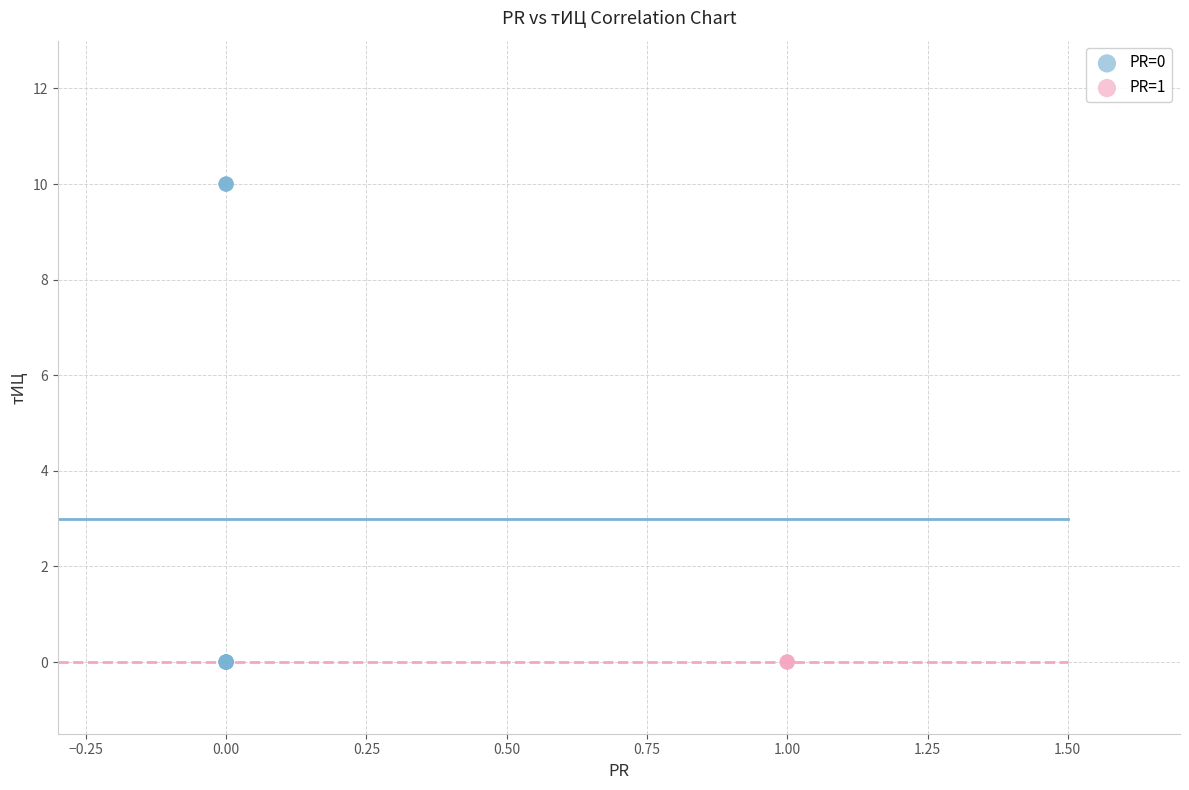

Which series reaches the maximum Y coordinate?

PR=0